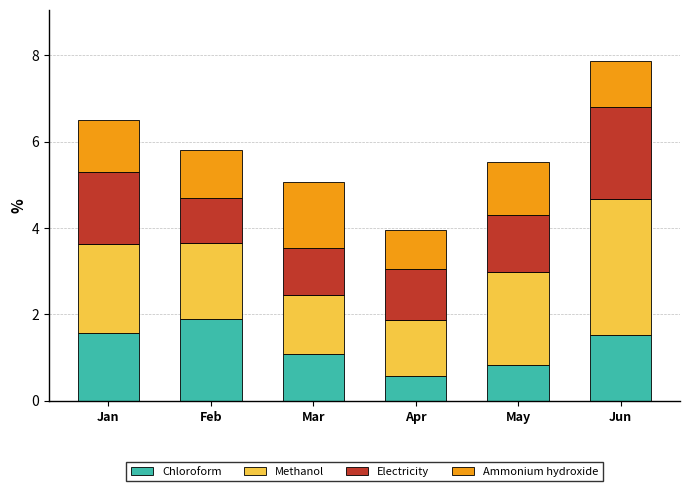

Is it true that Chloroform equals 3.1 at Feb?

False